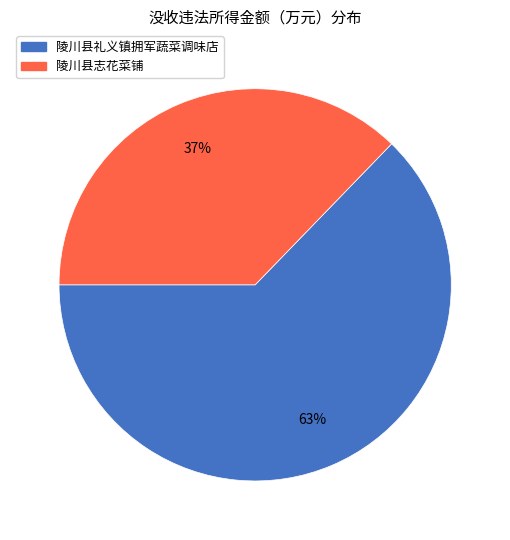

True or false: 陵川县志花菜铺 accounts for 37% of the total.

True